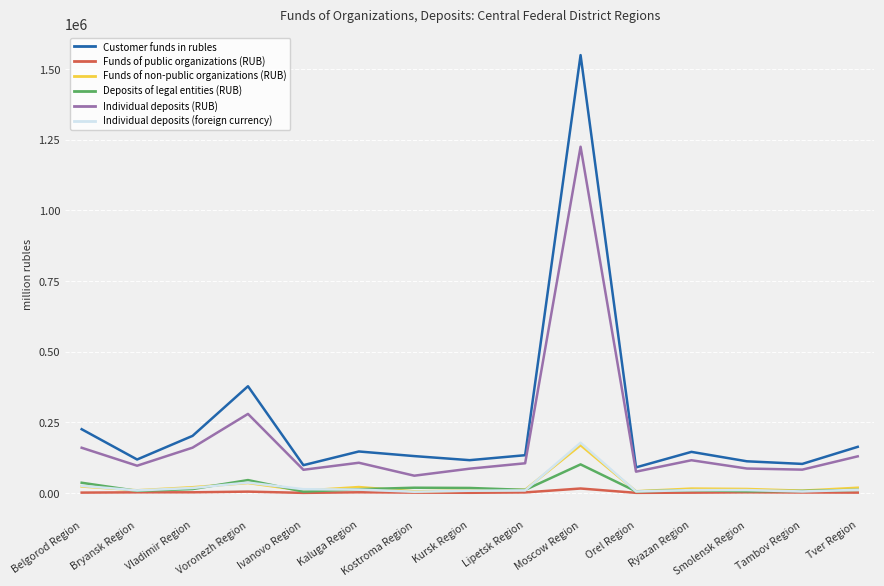

What is the smallest value displayed?

412